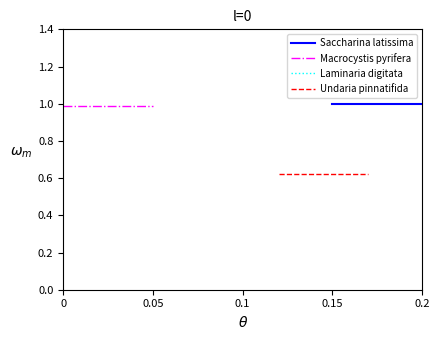

Does the chart have visible grid lines?

No